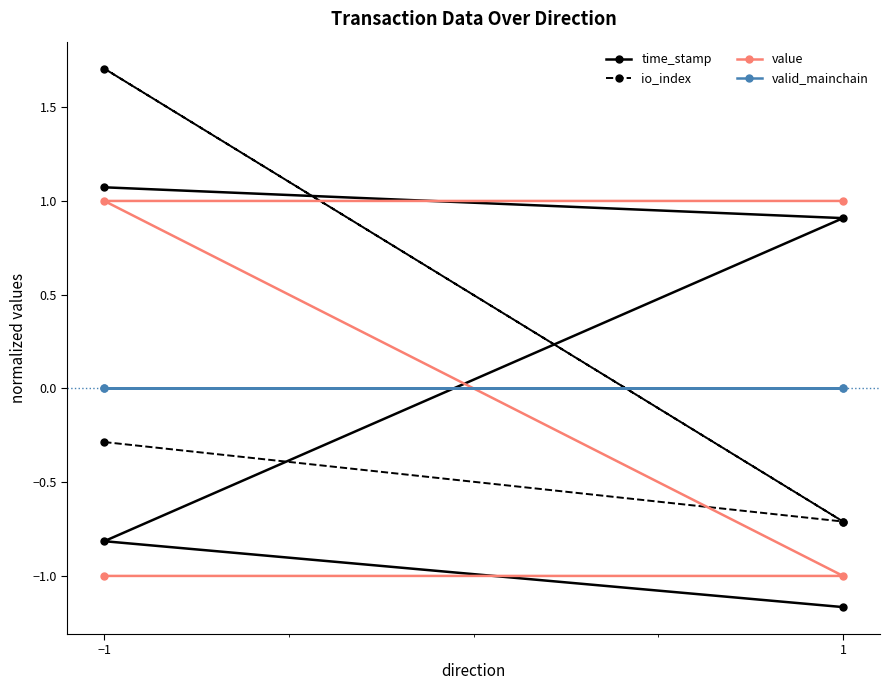

What is the value of the value point at the 2nd from the left?

-1.0